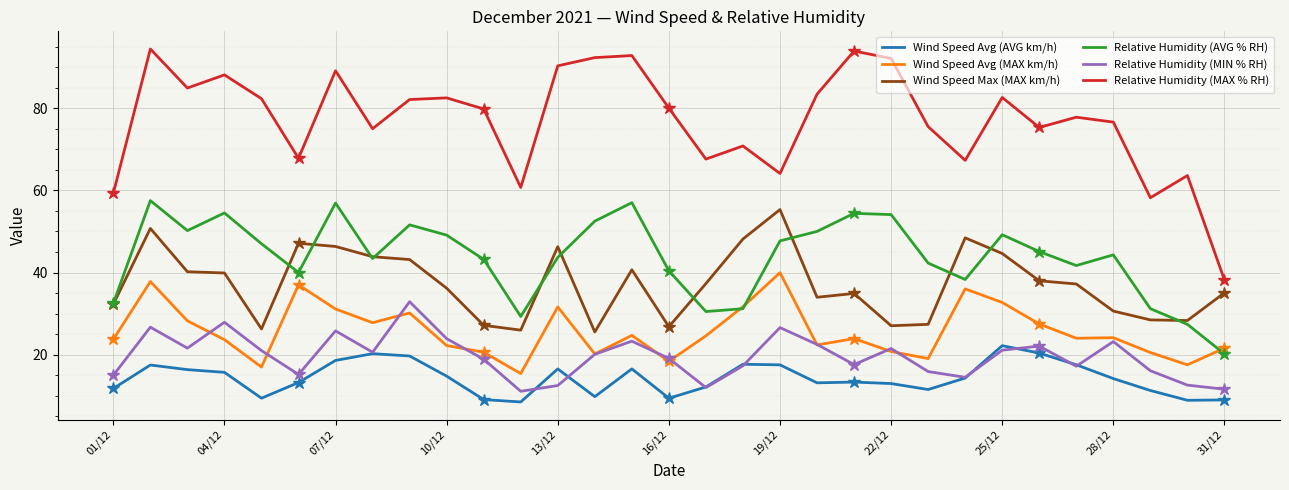

What is the lowest value of the Relative Humidity (MIN % RH) series?

11.1